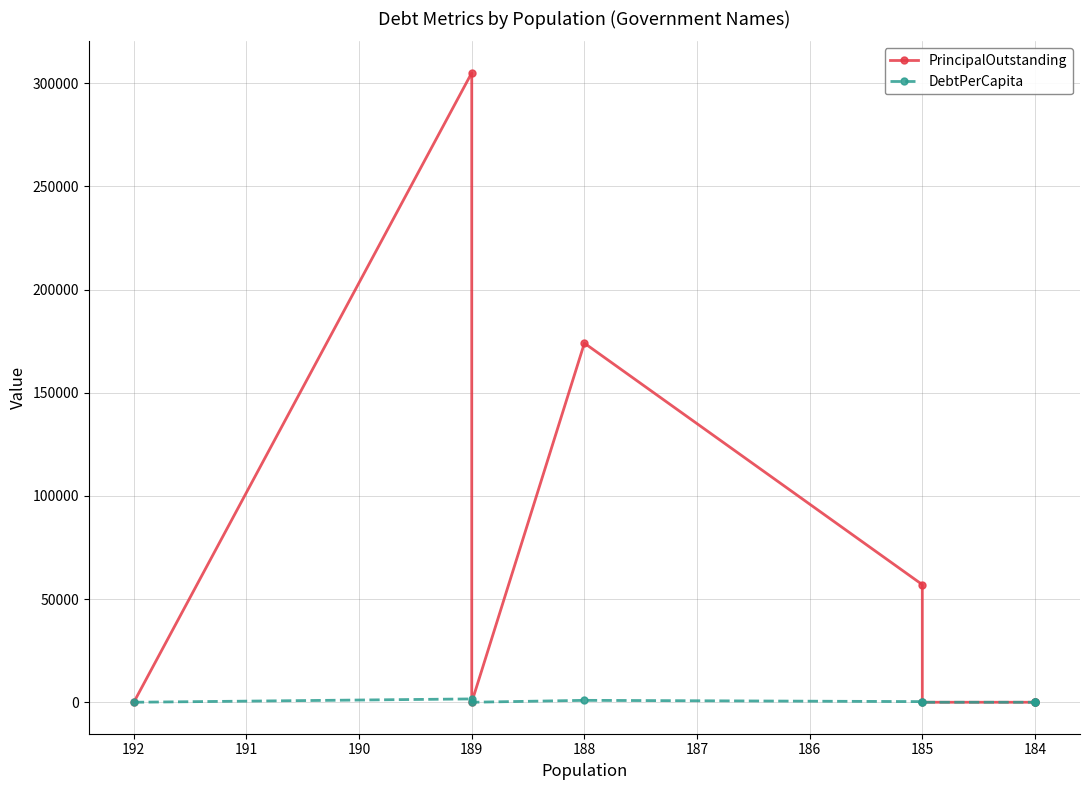

Which series has the largest total across all categories?

PrincipalOutstanding